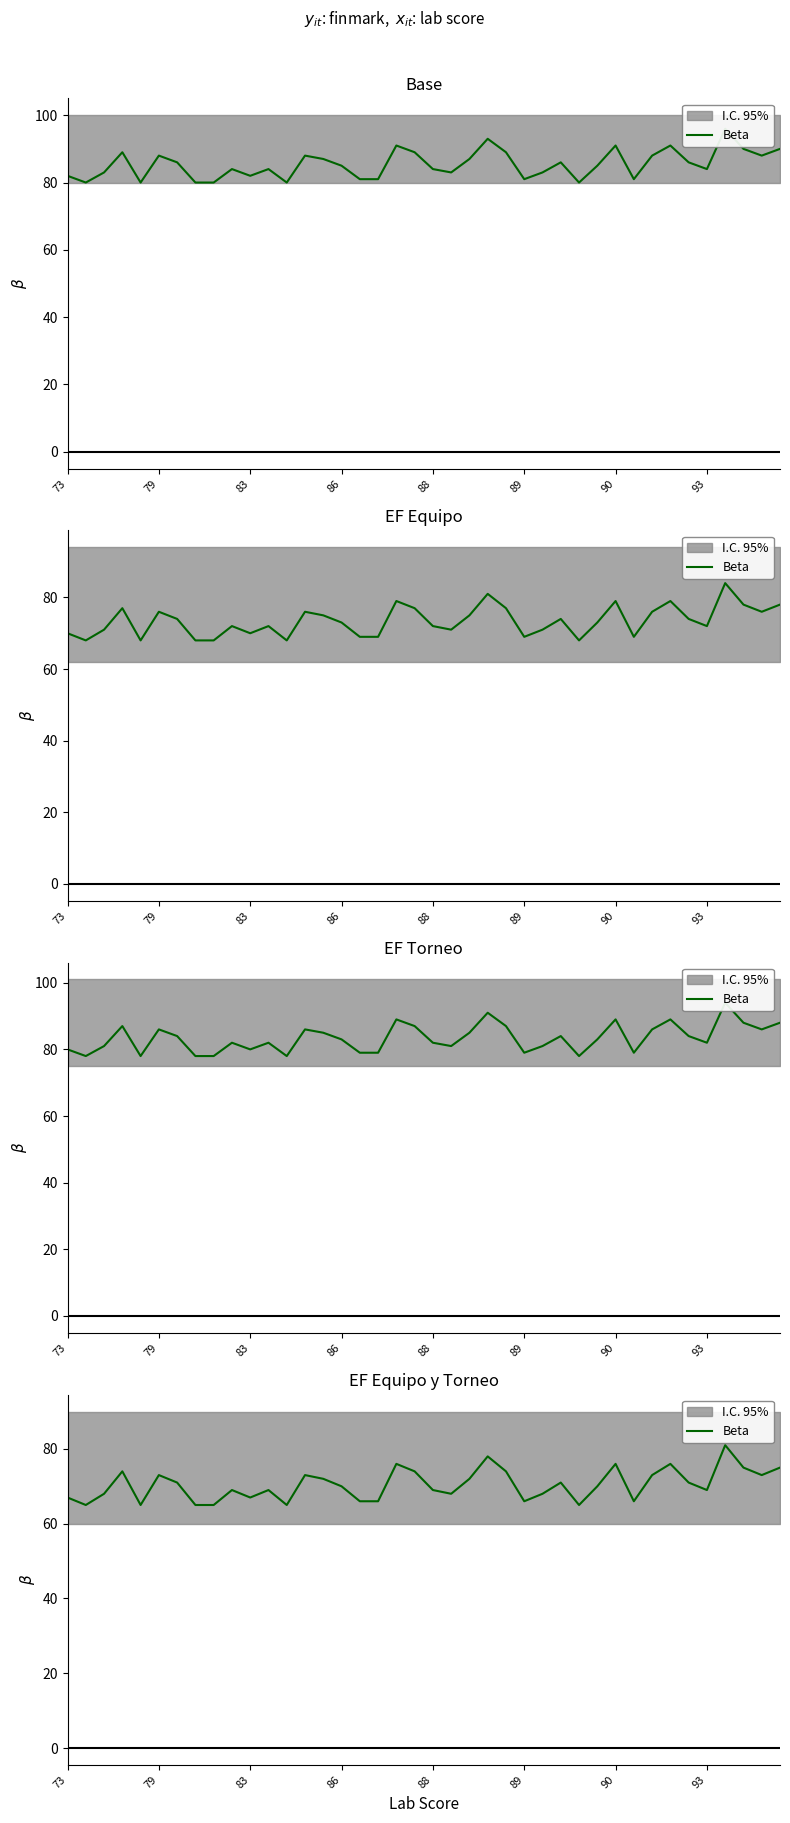

What is the difference between the maximum and minimum values?

16